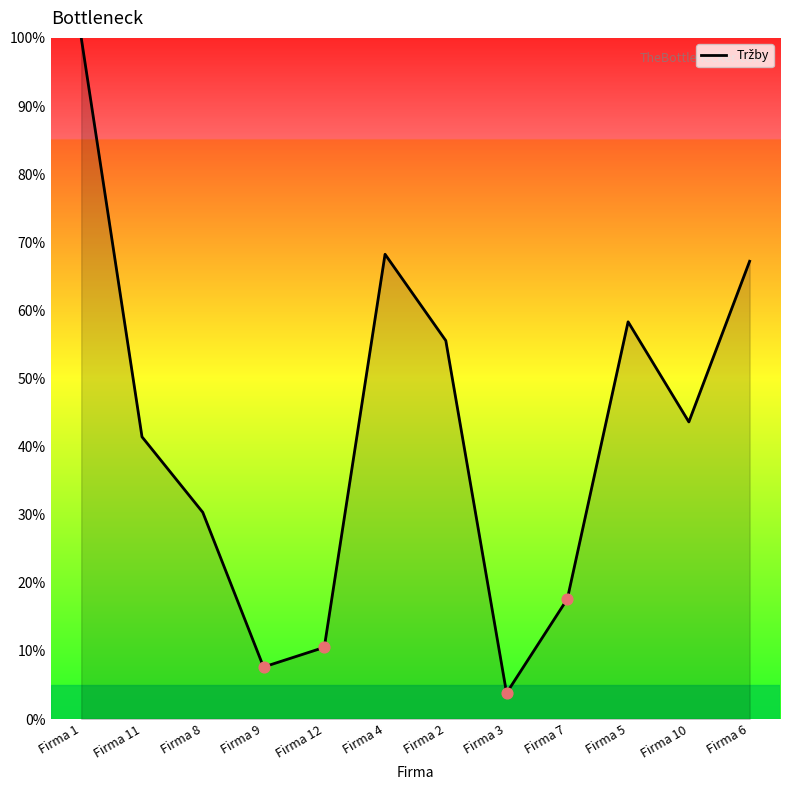

Approximately how many times larger is the value at Firma 4 compared to Firma 1?

0.7